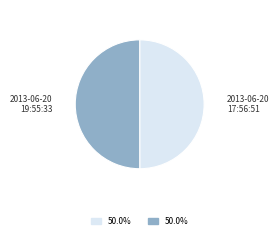

Combined, do 2013-06-20 19:55:33 and 2013-06-20 17:56:51 account for over 50%?

Yes